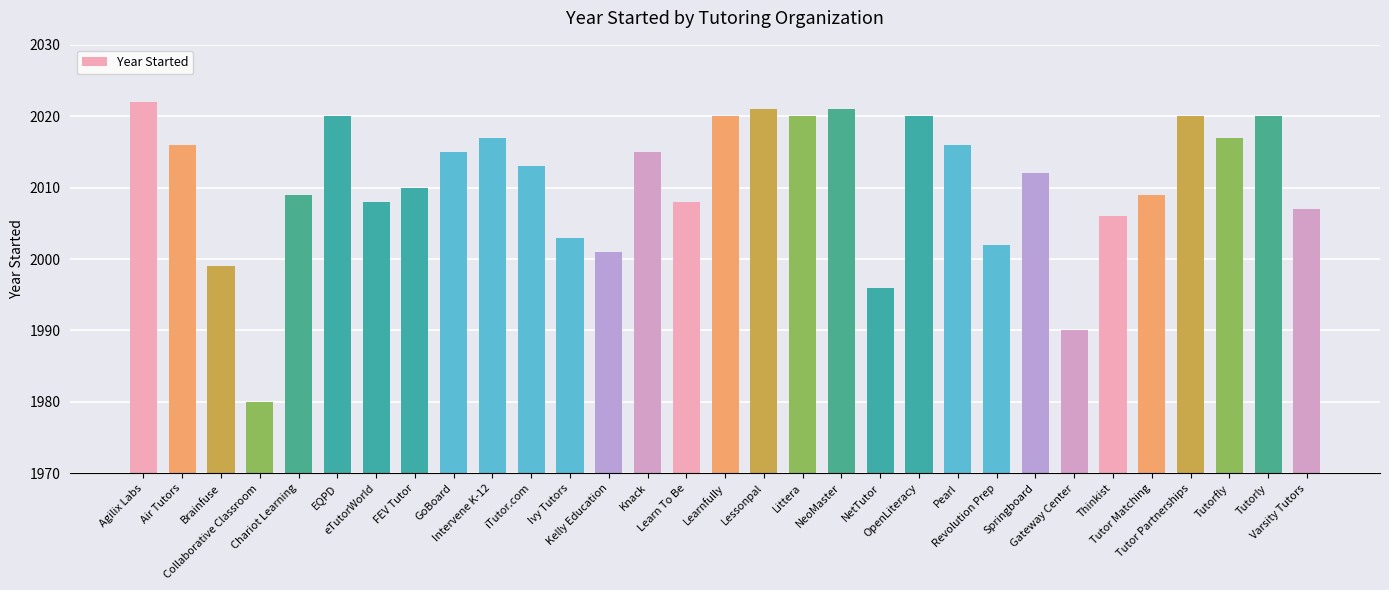

How many data points are less than 2013?

15